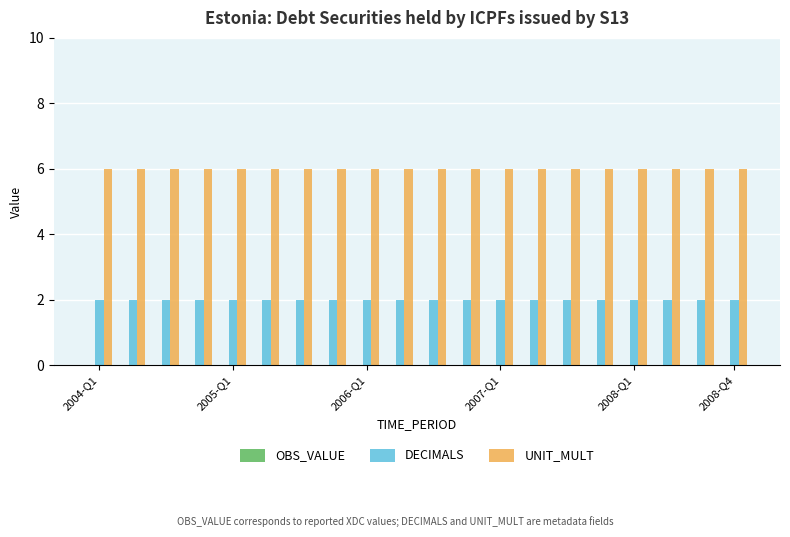

Which series has the largest total across all categories?

UNIT_MULT